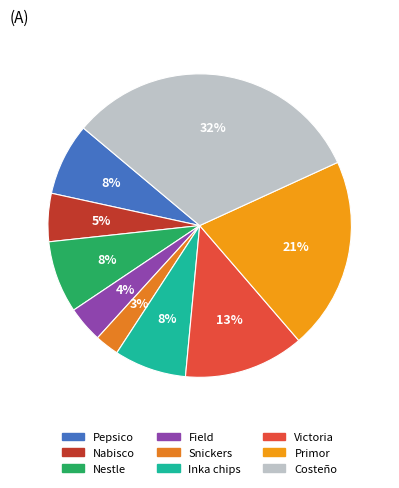

To the nearest percent, what portion does Pepsico represent?

8%